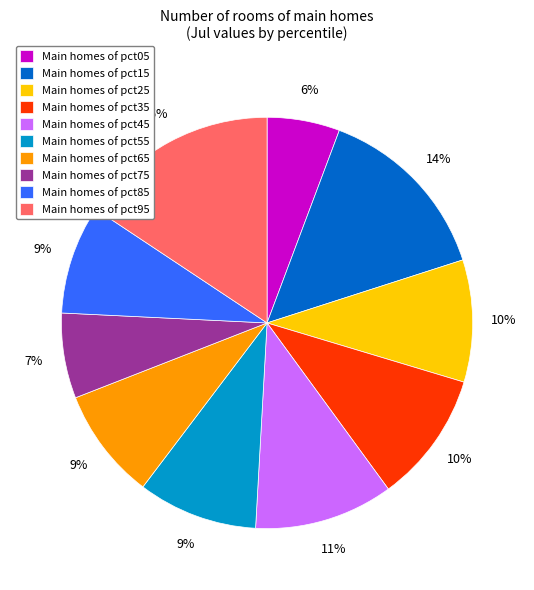

Is the sum of Main homes of pct65 and Main homes of pct55 greater than half?

No